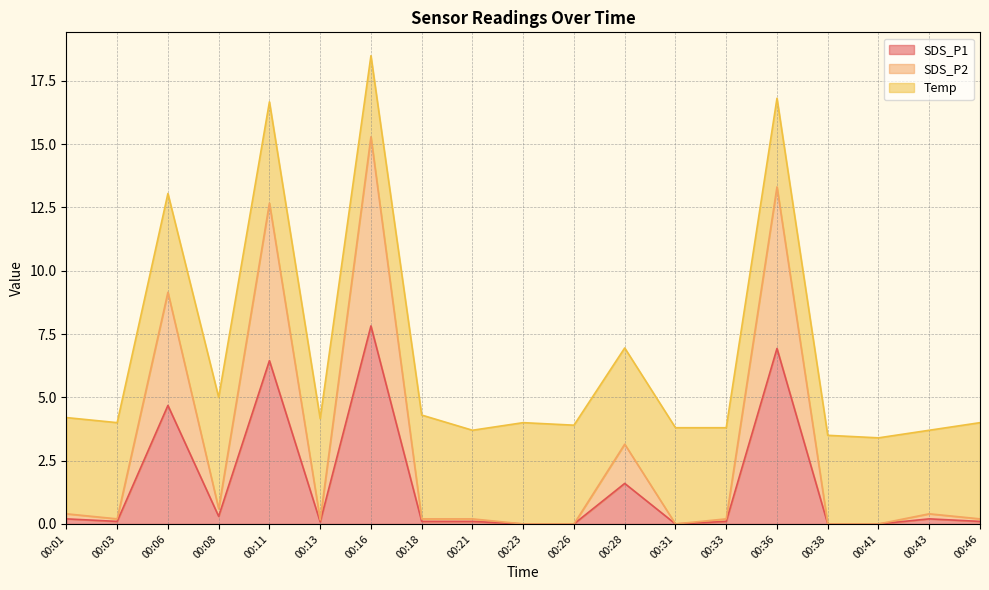

True or false: SDS_P2 has more than 2 points higher than both neighbors.

True